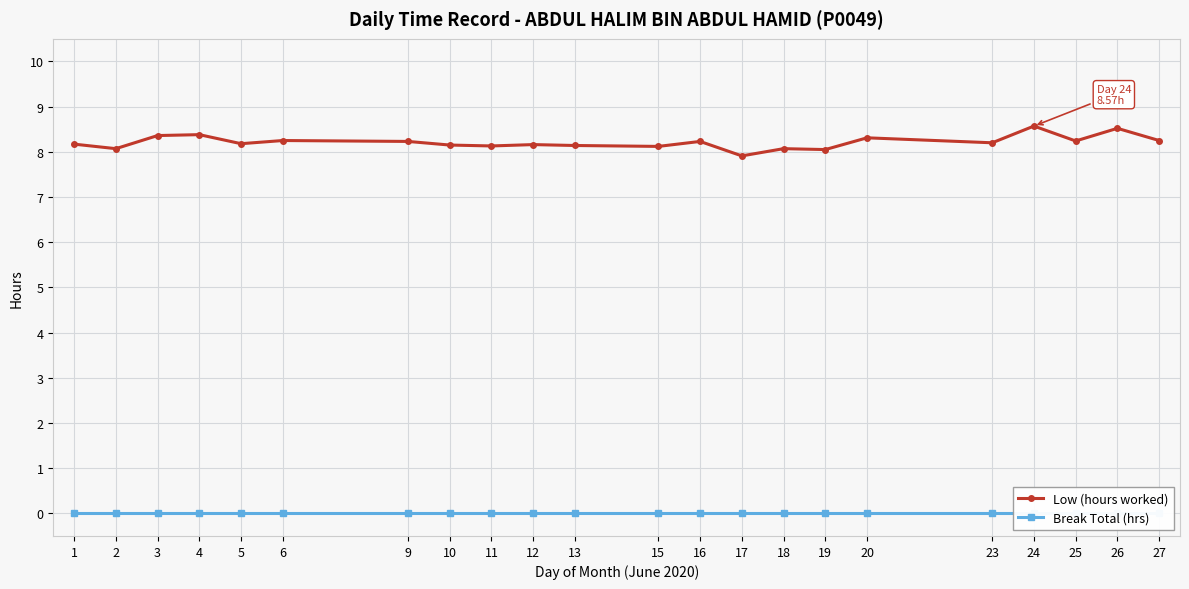

How many lines are shown in the chart?

2